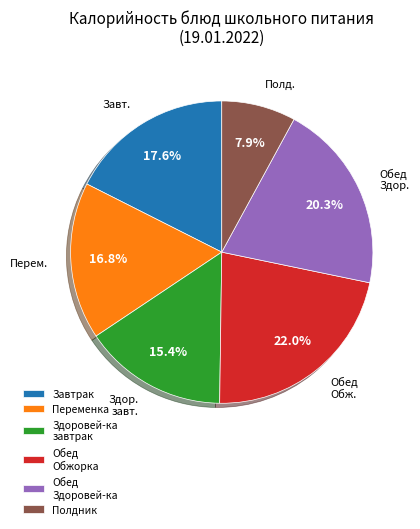

Does any single category account for the majority?

No